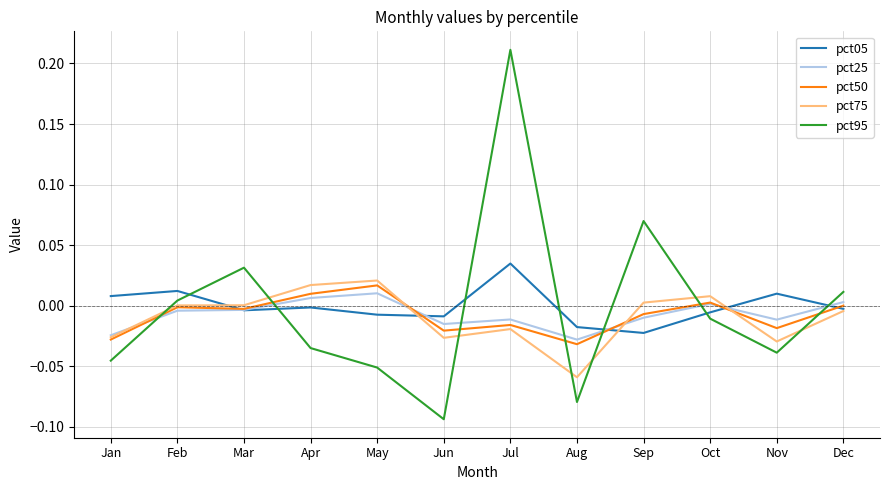

What are all the series names shown in the legend?

pct05, pct25, pct50, pct75, pct95